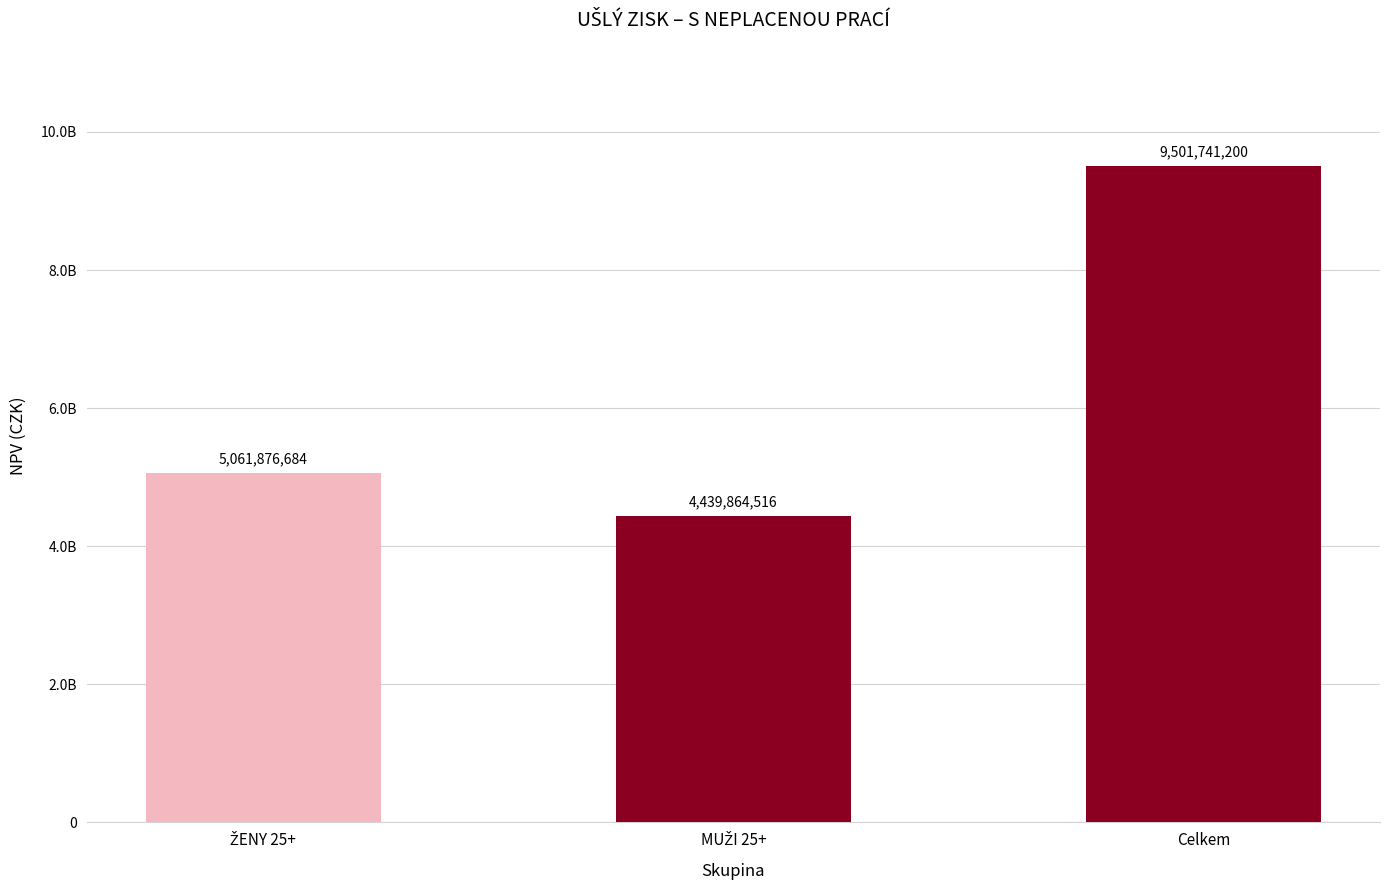

What is the label of the 2nd bar from the left?

MUŽI 25+